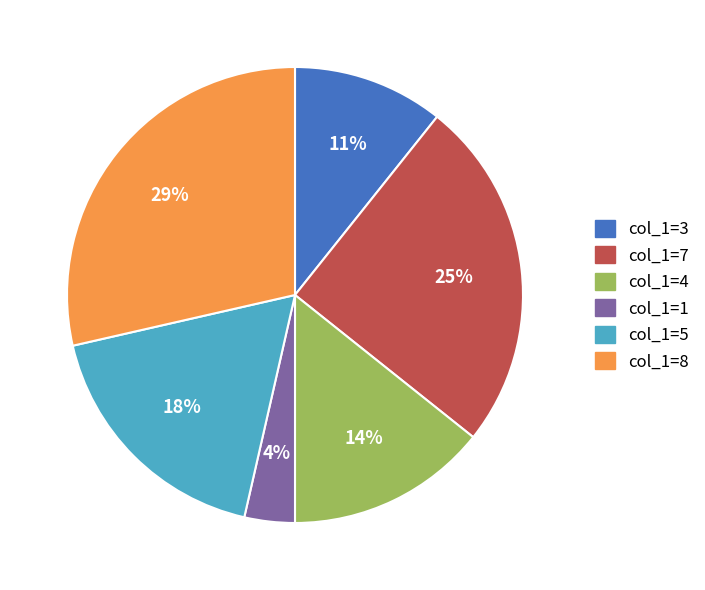

Is the sum of col_1=5 and col_1=8 greater than half?

No